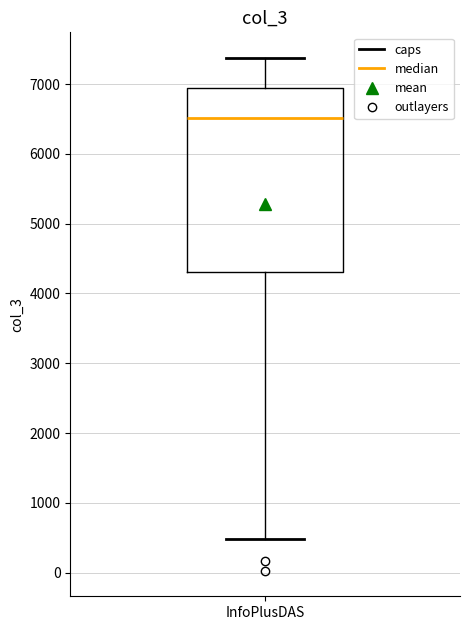

Read this box plot against the y-axis: the position of the median line, the range covered by the box, and the ends of both whiskers. The values are not printed on the chart, so give them approximately, as read against the axis.

median 6500, box 4300 to 6900, whiskers 500 to 7400